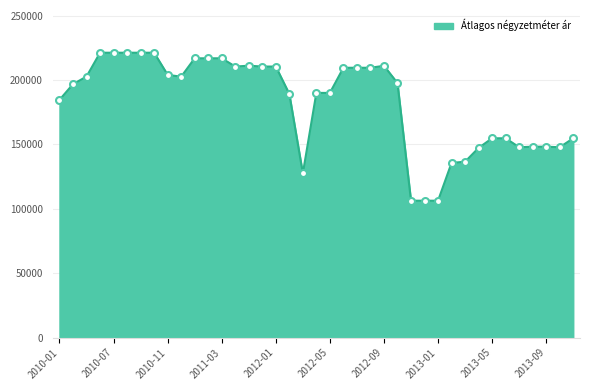

What is the smallest value displayed?

106318